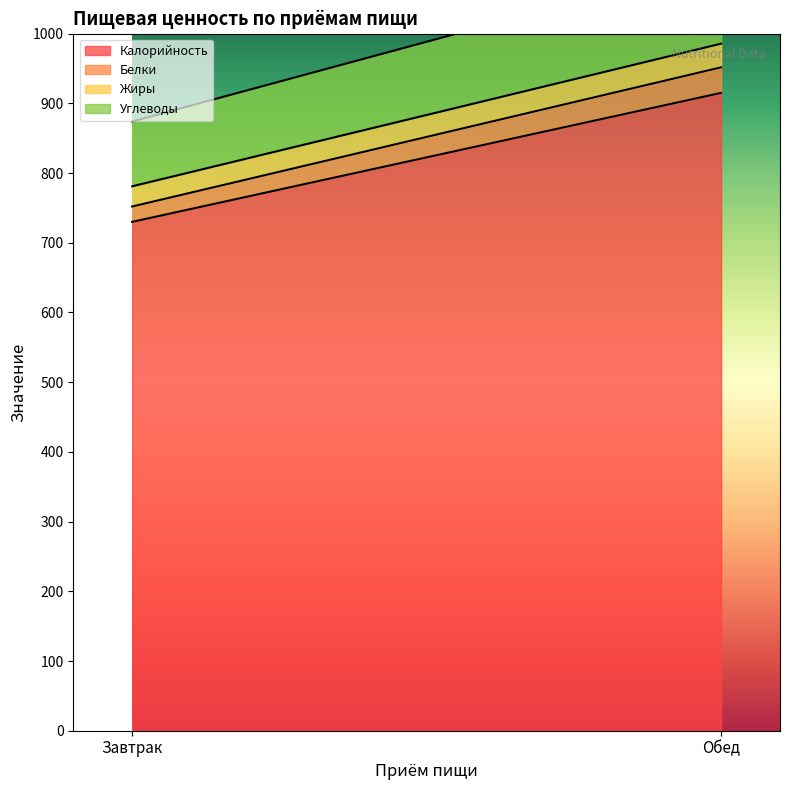

What are all the series names shown in the legend?

Калорийность, Белки, Жиры, Углеводы